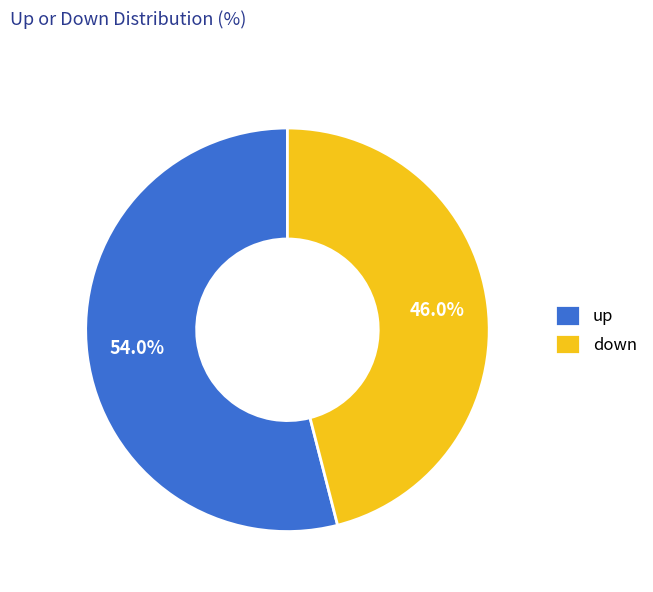

True or false: up accounts for 54% of the total.

True